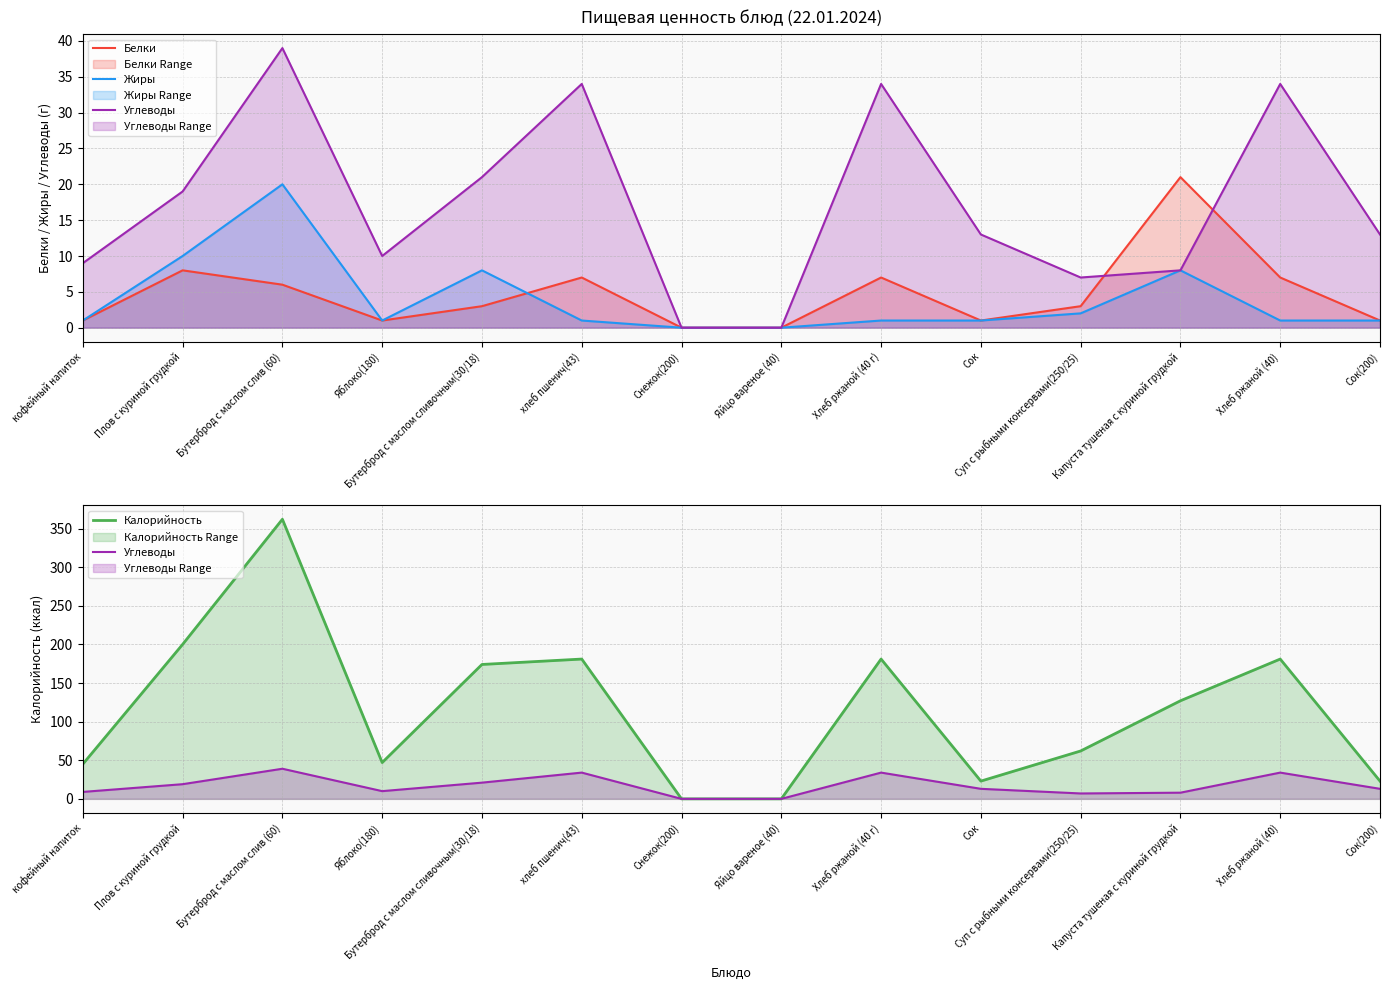

Which series has the largest total across all categories?

Калорийность